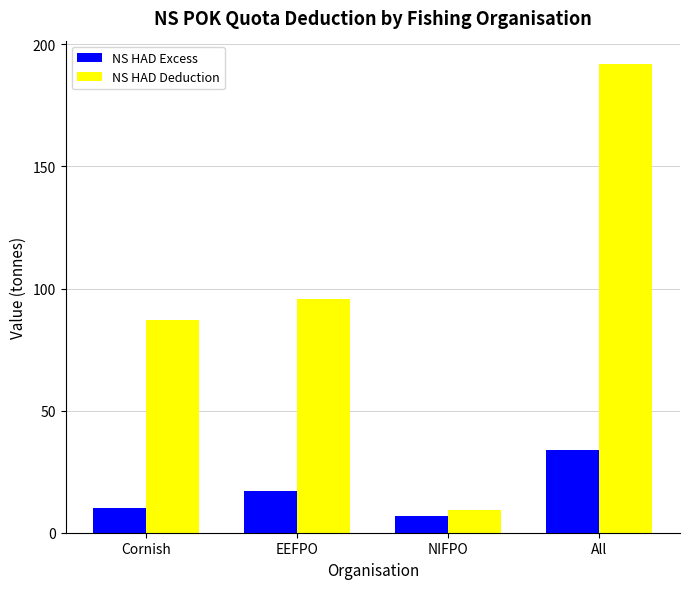

What is the difference between the NS HAD Deduction values at All and NIFPO?

182.7